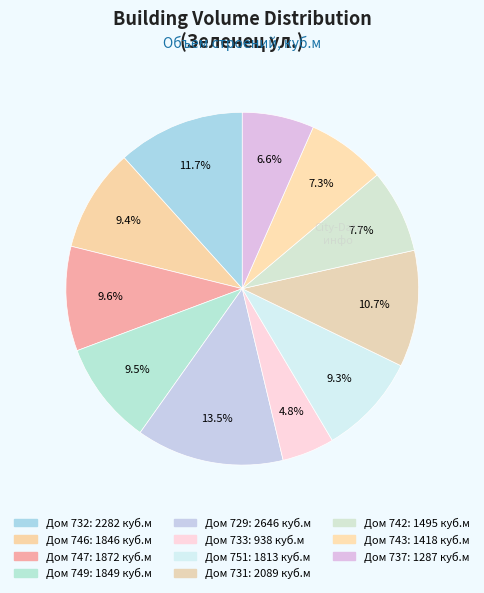

How many segments does this pie chart have?

11